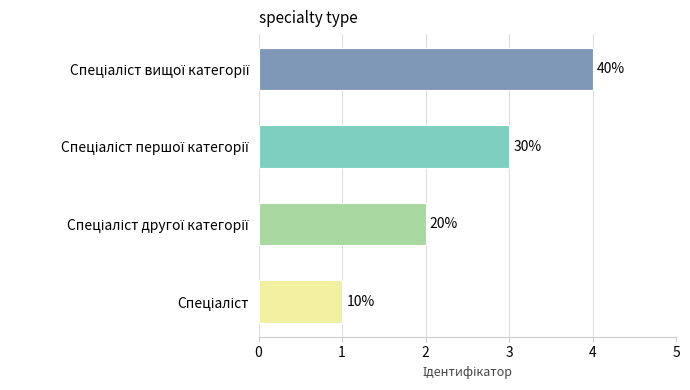

How many bars are there in total?

4